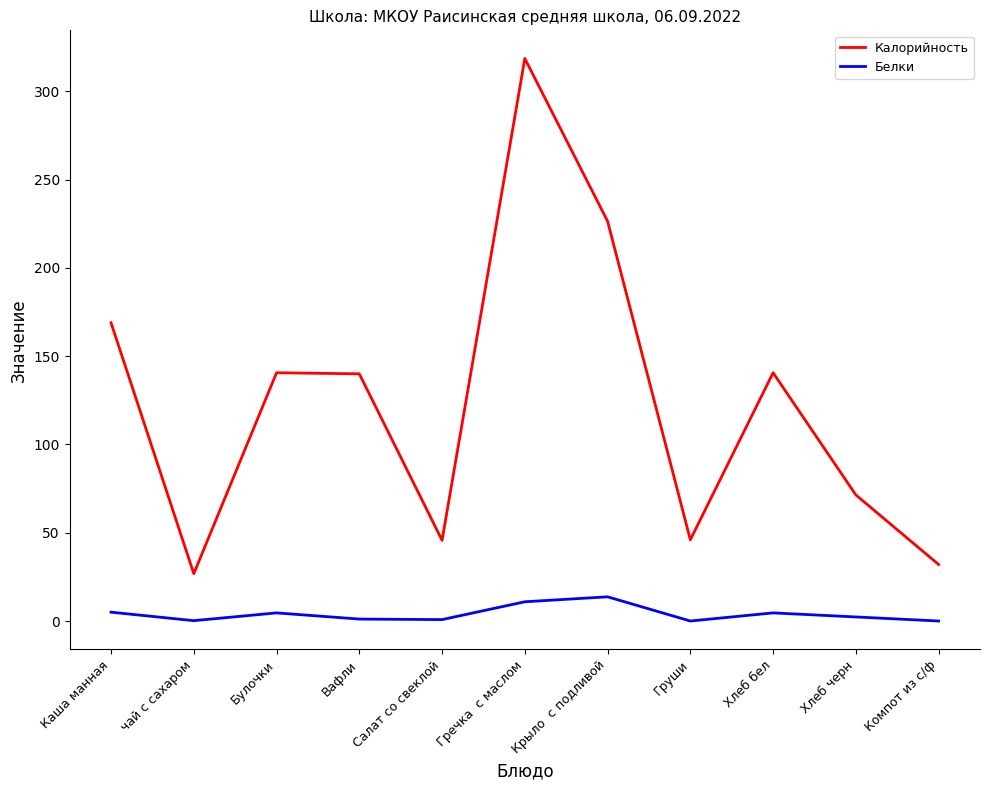

At which category is the sum across all series the highest?

Гречка  с маслом